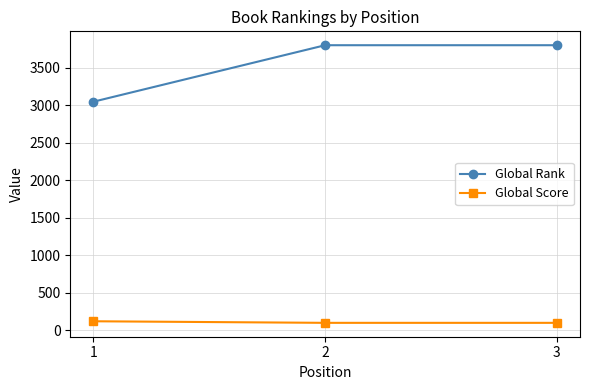

How many lines are shown in the chart?

2